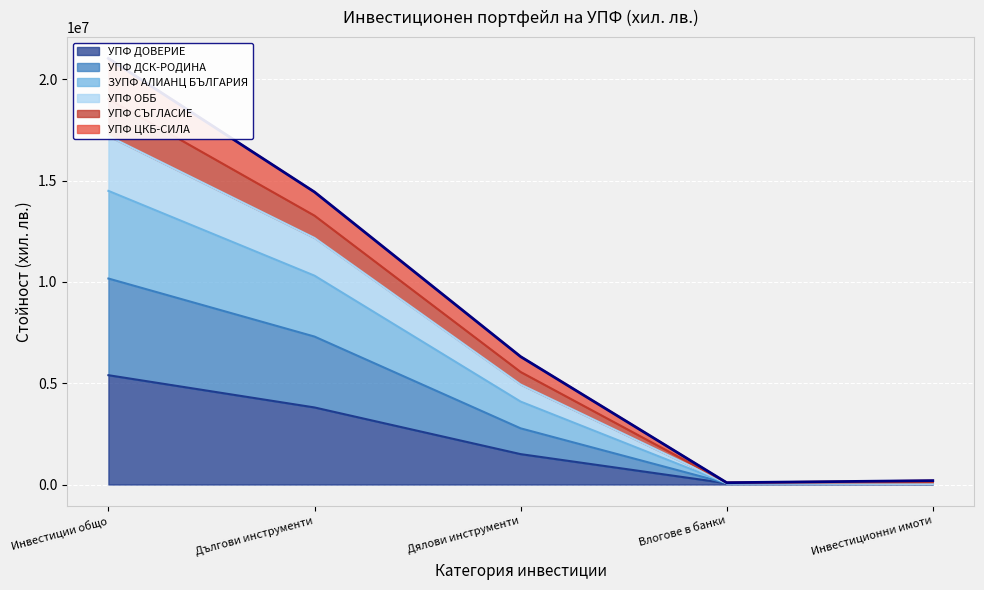

How many lines are shown in the chart?

6